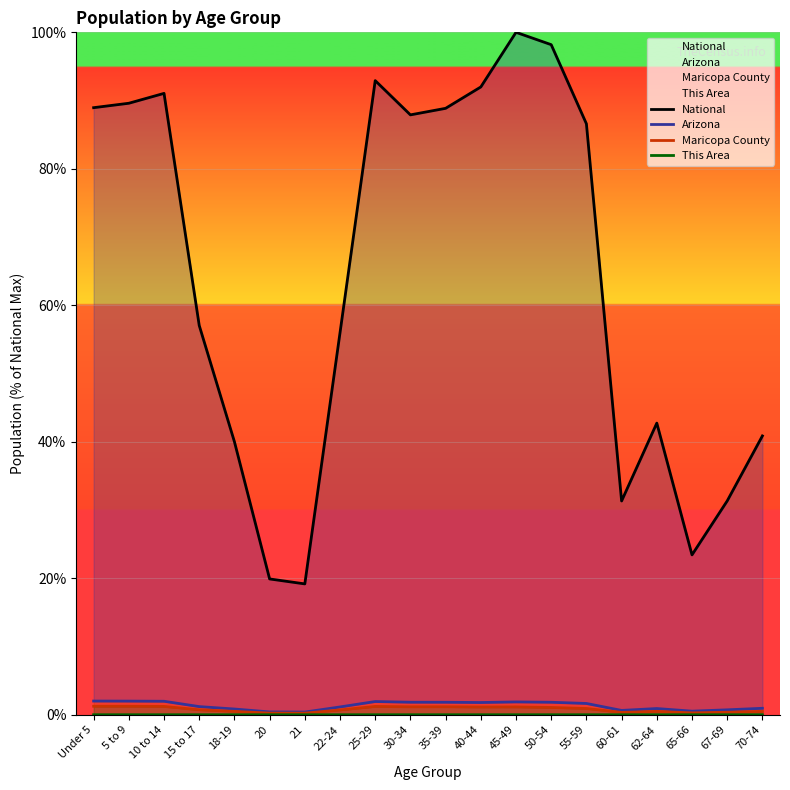

Where is the first local minimum for Arizona?

21